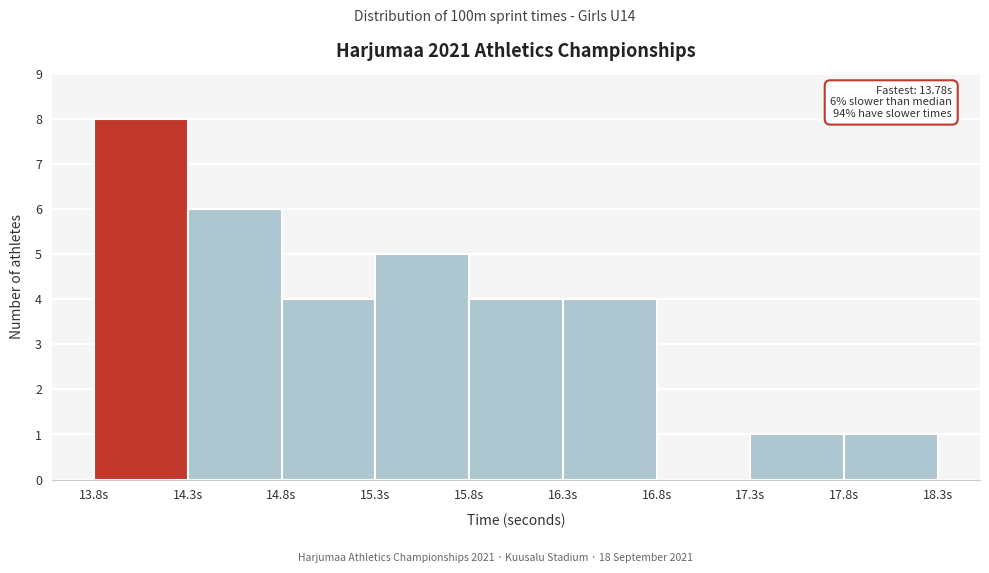

Over which range of the x-axis is the bar tallest?

13.78 to 14.28